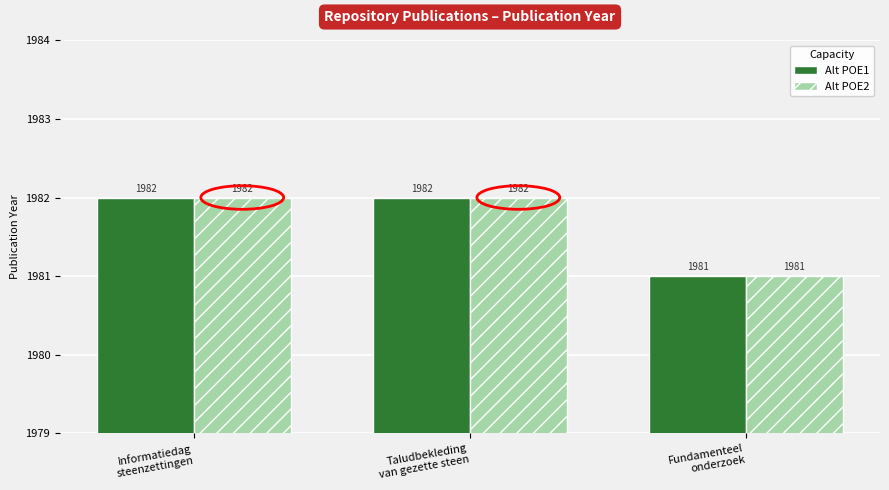

How many values in the Alt POE1 series are below 1982?

1